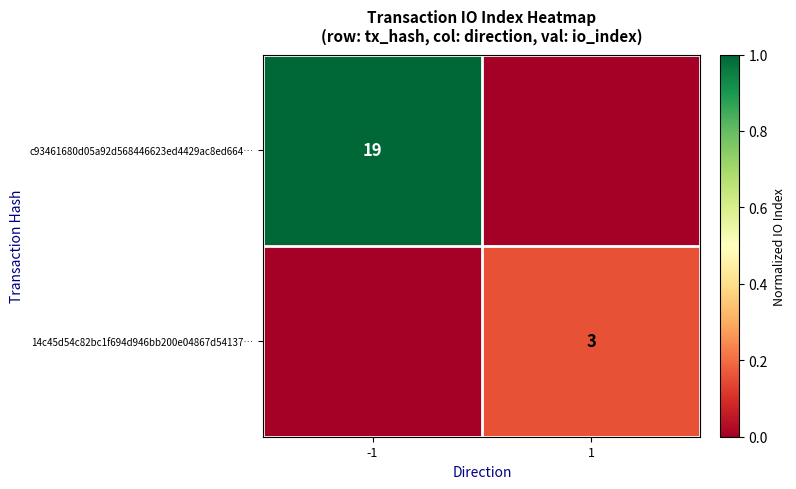

True or false: c93461680d05a92d568446623ed4429ac8ed664… has a value of 27 at -1.

False